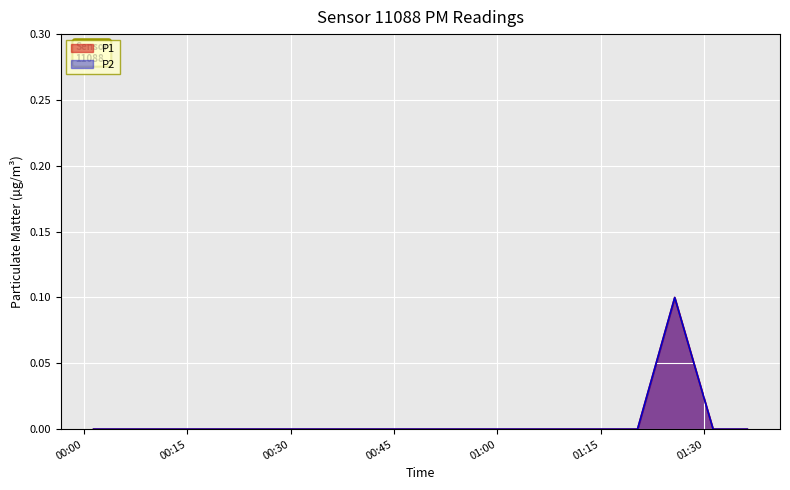

Reading left to right, transcribe all the data shown in this chart.

P1: 0.0	0.0	0.0	0.0	0.0	0.0	0.0	0.0	0.0	0.0	0.0	0.0	0.0	0.0	0.0	0.0	0.0	0.1	0.0	0.0
P2: 0.0	0.0	0.0	0.0	0.0	0.0	0.0	0.0	0.0	0.0	0.0	0.0	0.0	0.0	0.0	0.0	0.0	0.1	0.0	0.0